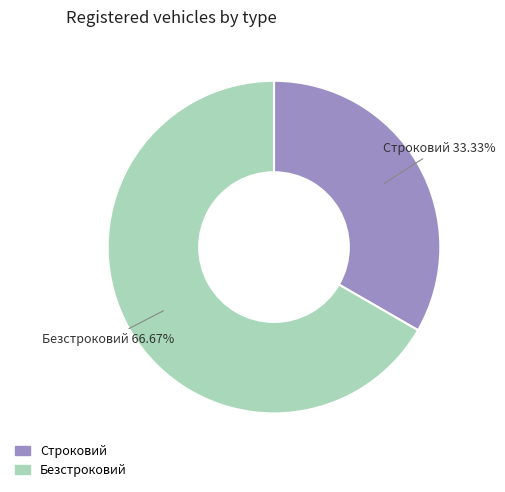

Count the number of slices in the pie.

2